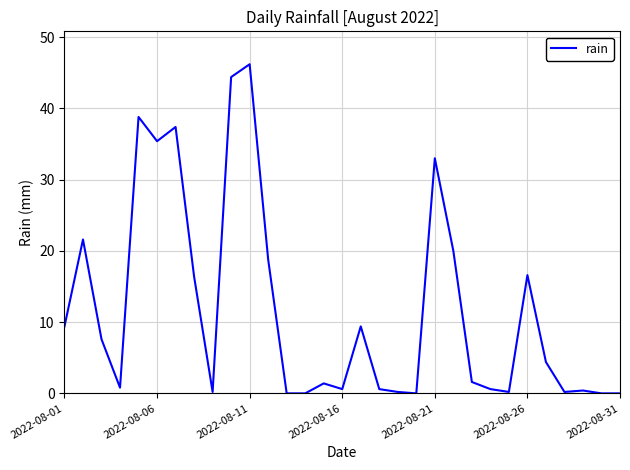

What is the difference between the maximum and minimum values?

46.2